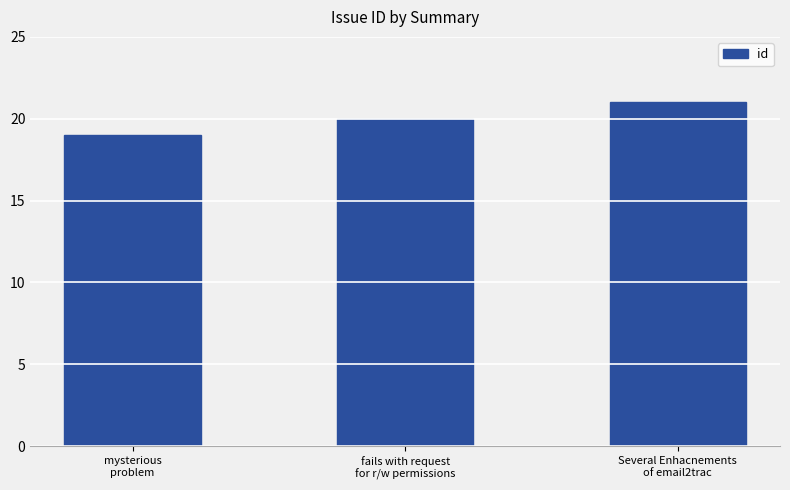

Which has a higher value, fails with request
for r/w permissions or mysterious
problem?

fails with request
for r/w permissions